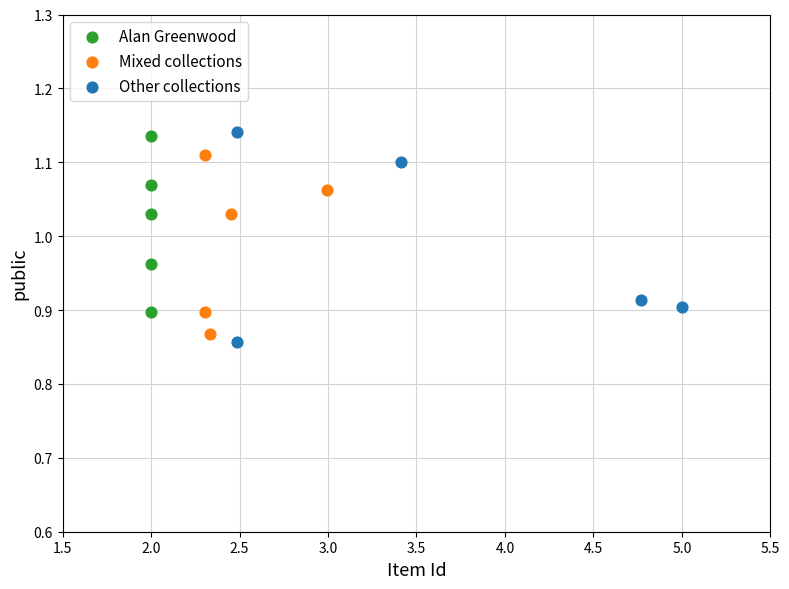

What are all the series names shown in the legend?

Alan Greenwood, Mixed collections, Other collections